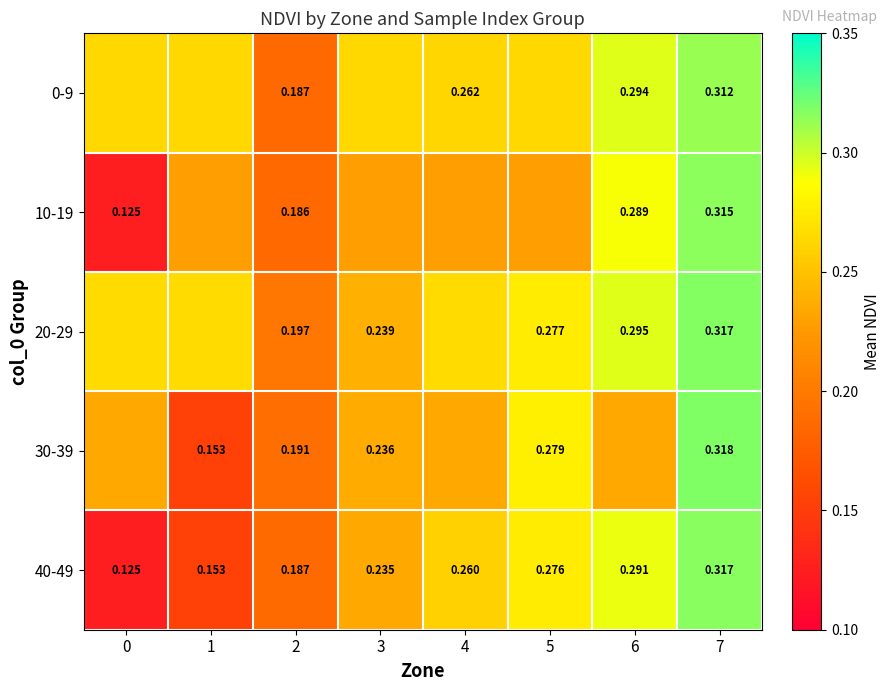

At how many categories does at least one series exceed 0?

8